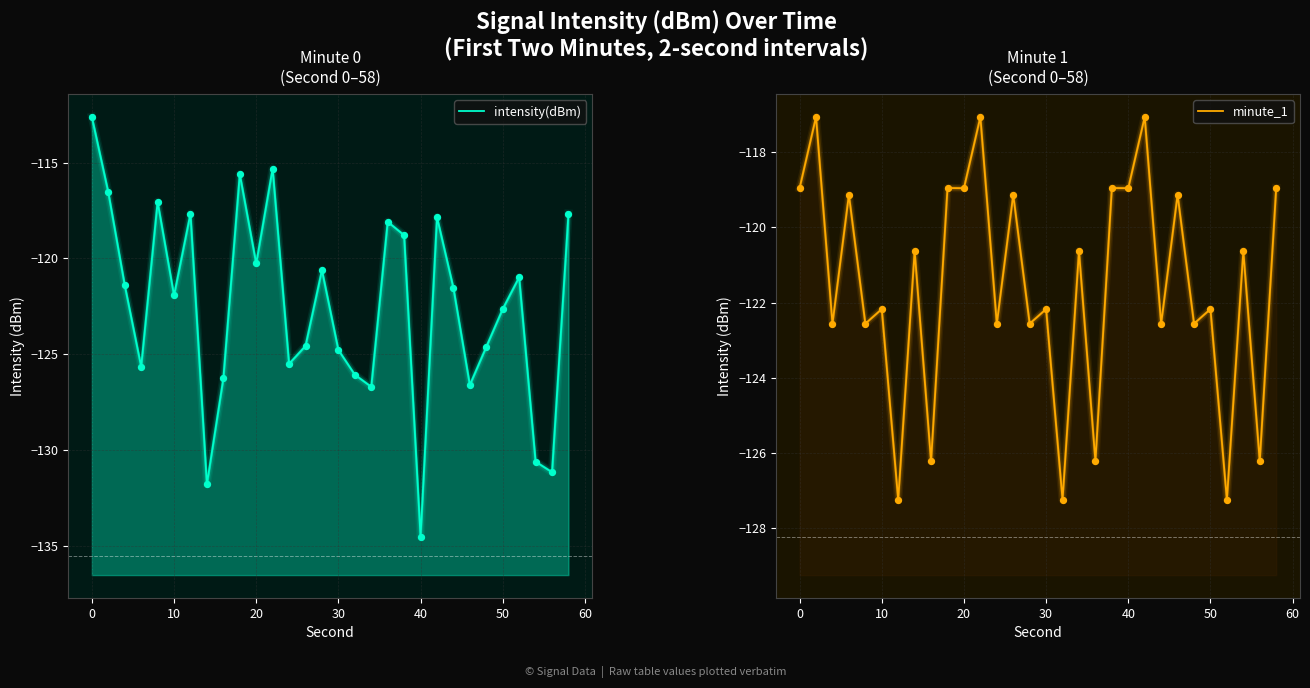

Is the value of minute_1 at 19 greater than the value of intensity(dBm) at 10?

Yes